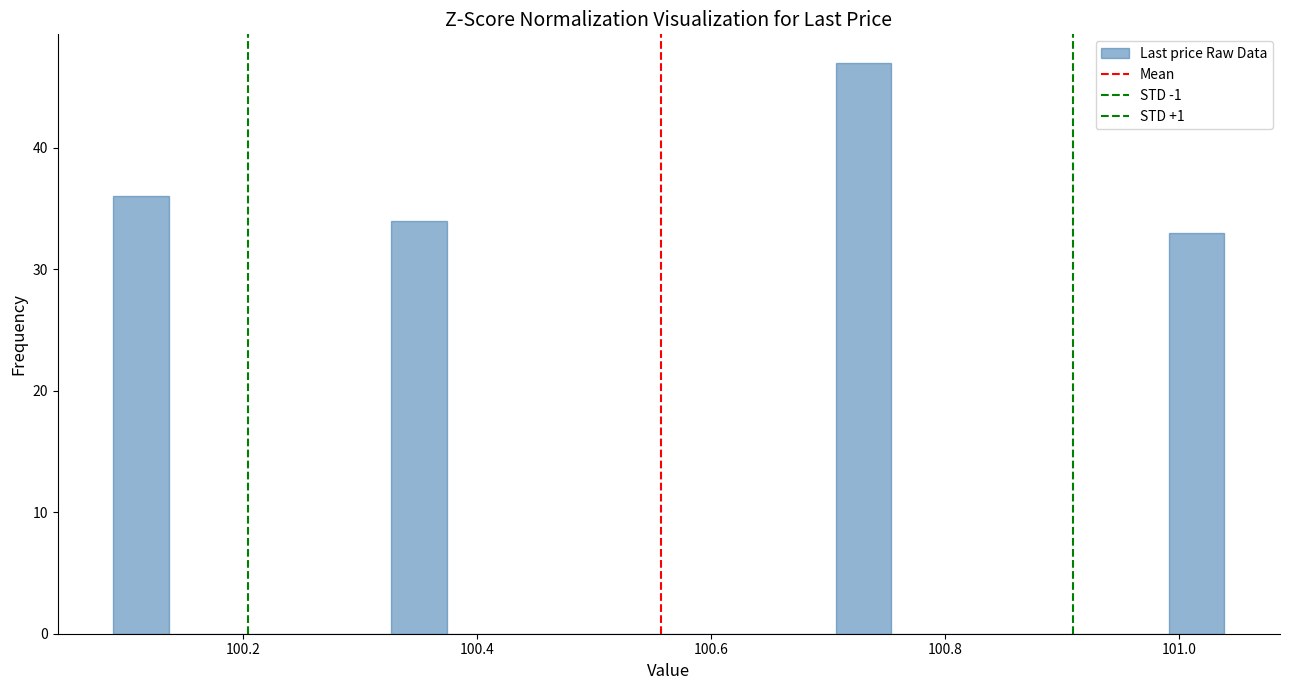

Read against the x-axis, roughly where is the centre of the tallest bar?

100.72